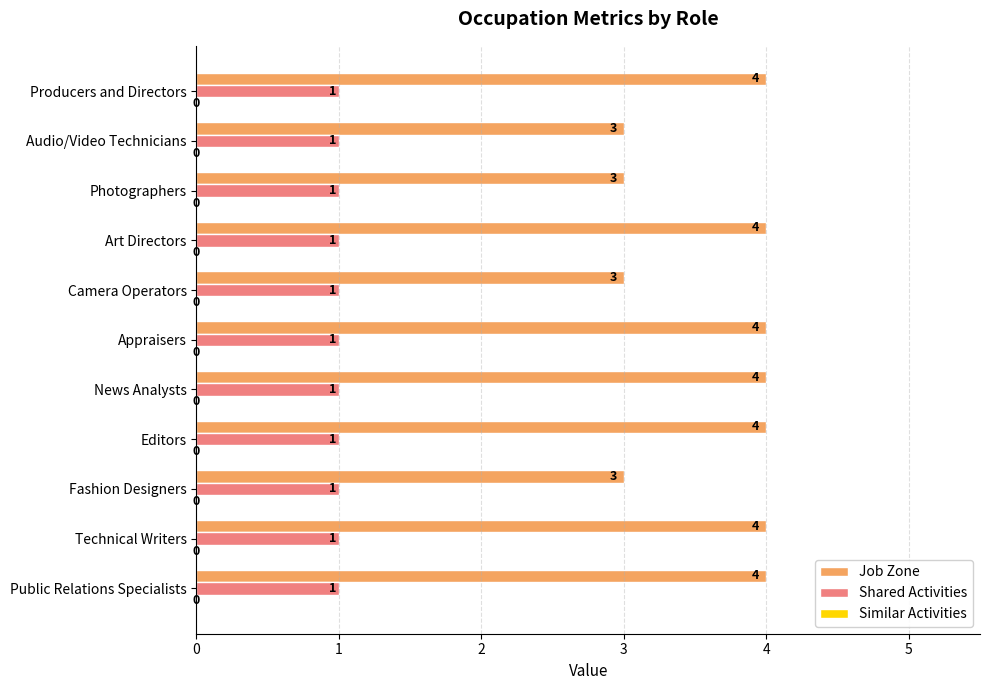

The Job Zone series shows 7 at Appraisers. True or false?

False